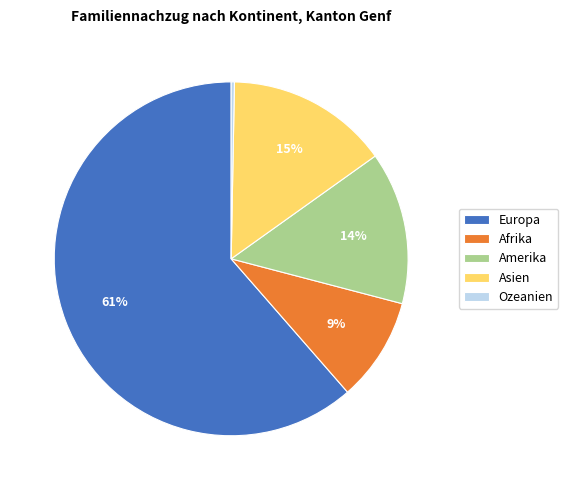

To the nearest percent, what percentage of the pie is Amerika?

14%